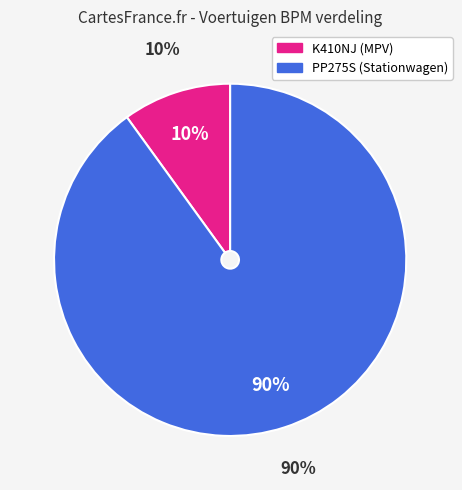

What is the majority slice?

PP275S